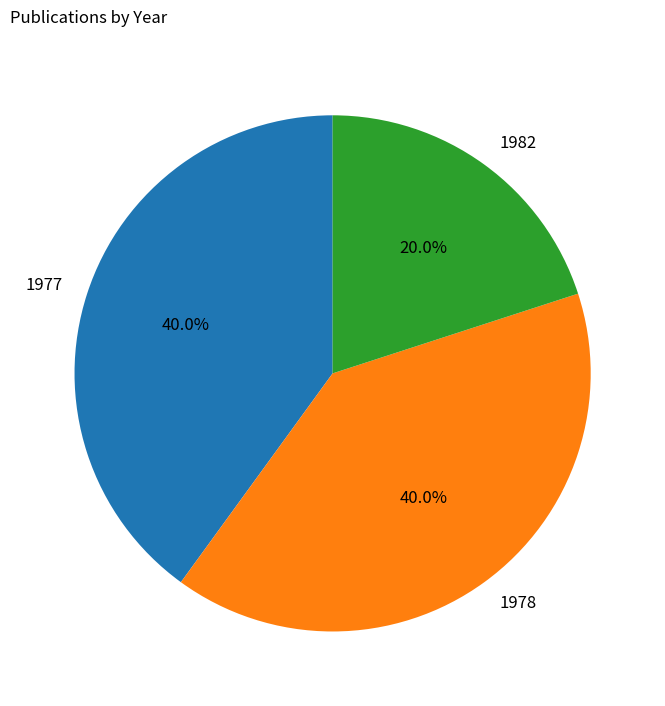

How many segments does this pie chart have?

3